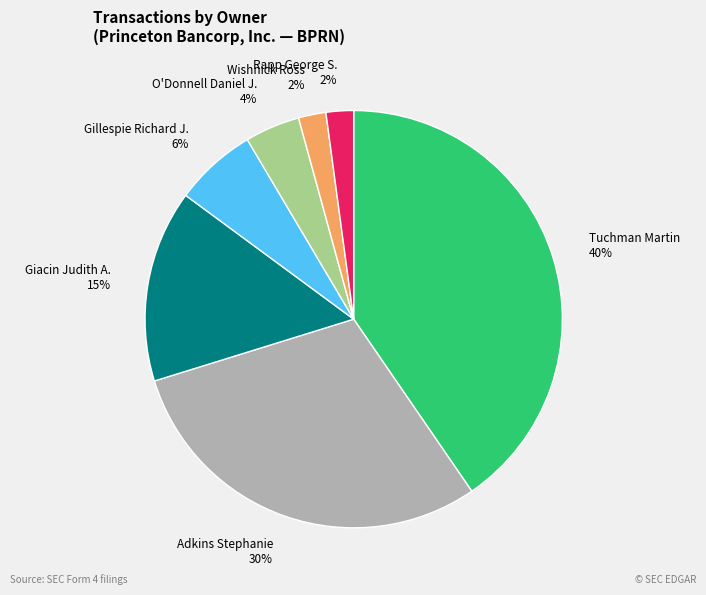

To the nearest percent, what portion does Gillespie Richard J. represent?

6%